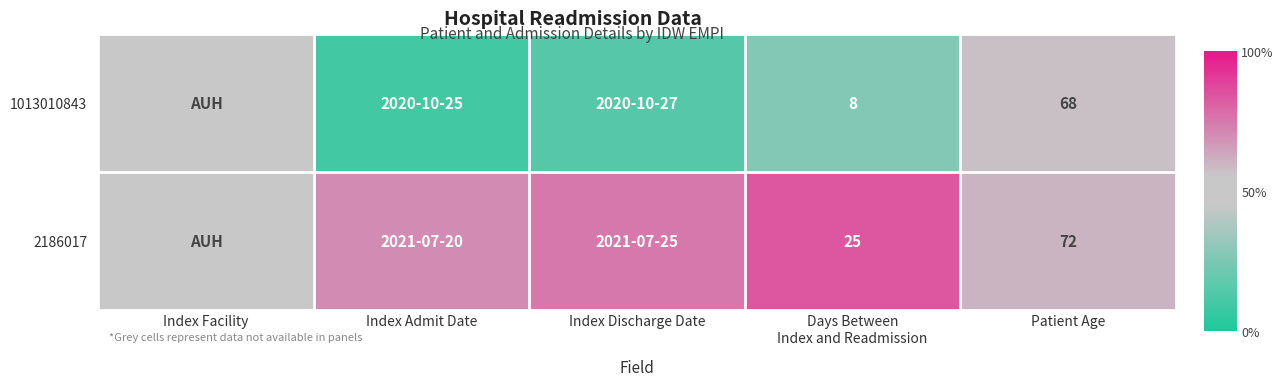

Is the value of 2186017 at Patient Age greater than the value of 1013010843 at Patient Age?

Yes